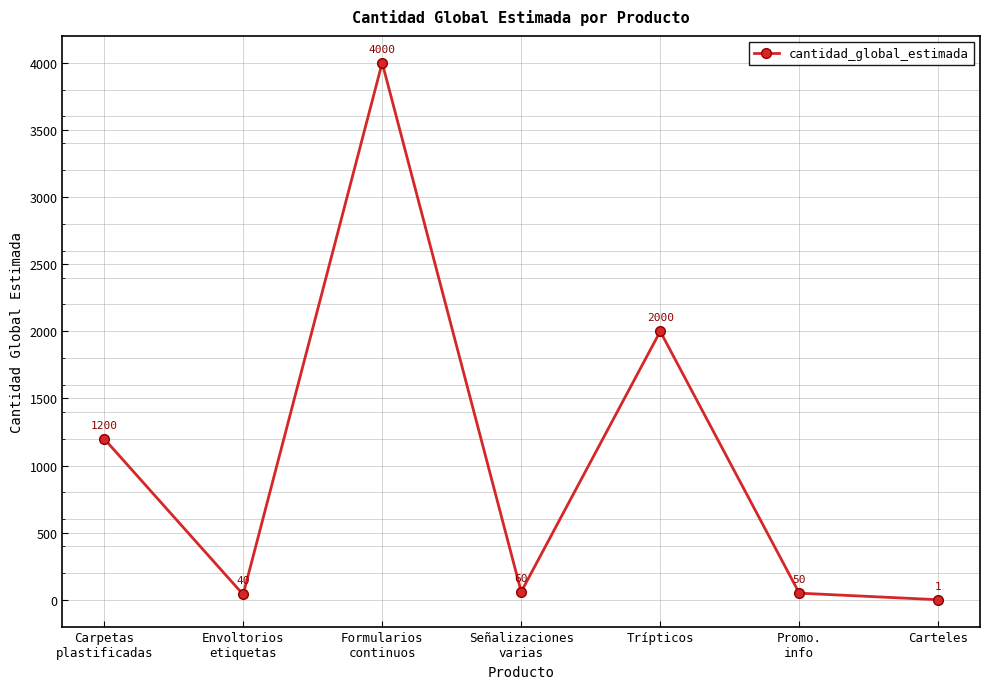

The value at Carteles is 1. True or false?

True